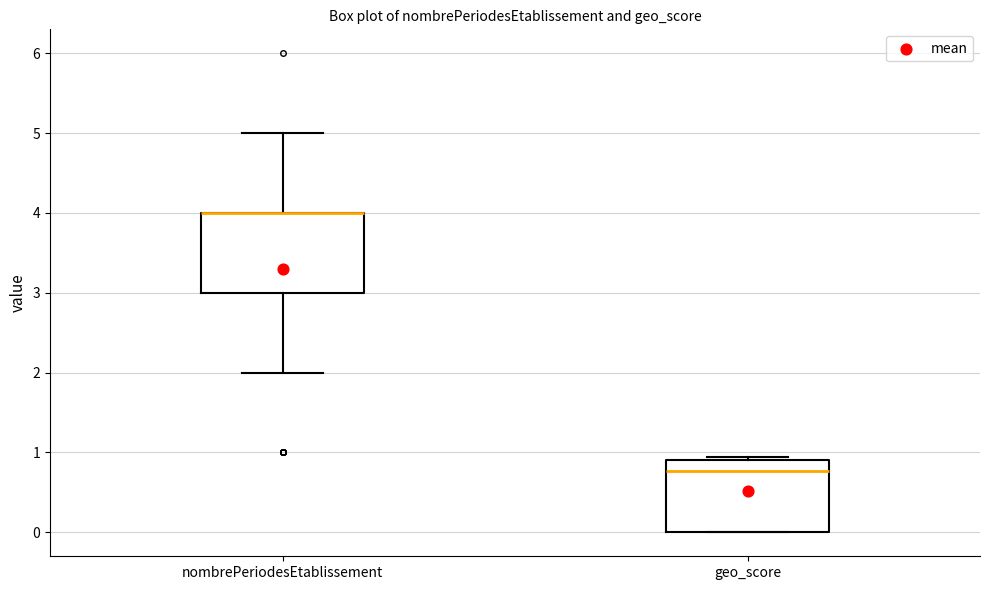

Where does the upper whisker of the box for nombrePeriodesEtablissement end on the y-axis? The values are not printed on the chart, so give them approximately, as read against the axis.

5.0